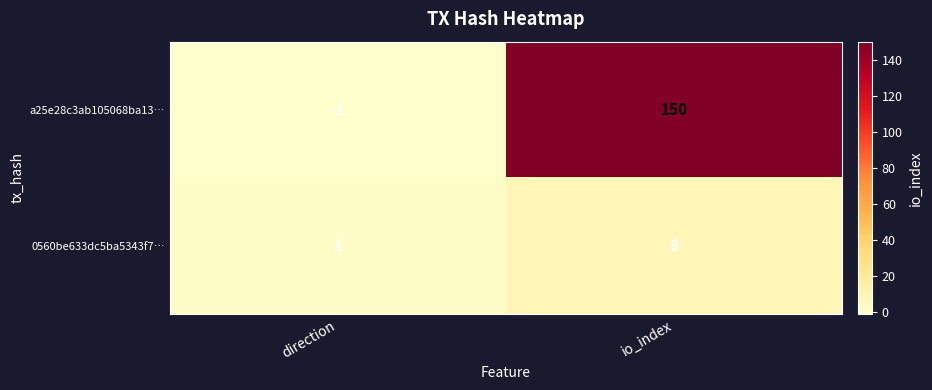

The value of 0560be633dc5ba5343f7… at direction is 2. True or false?

False